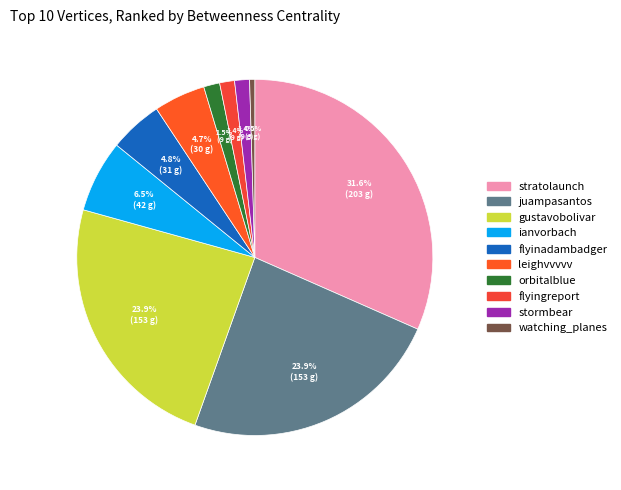

What is the total percentage of leighvvvvv and juampasantos?

28.5%